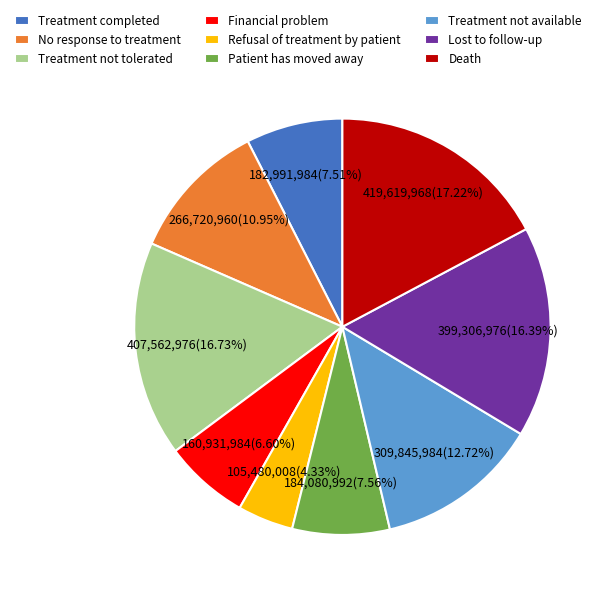

How many segments does this pie chart have?

9